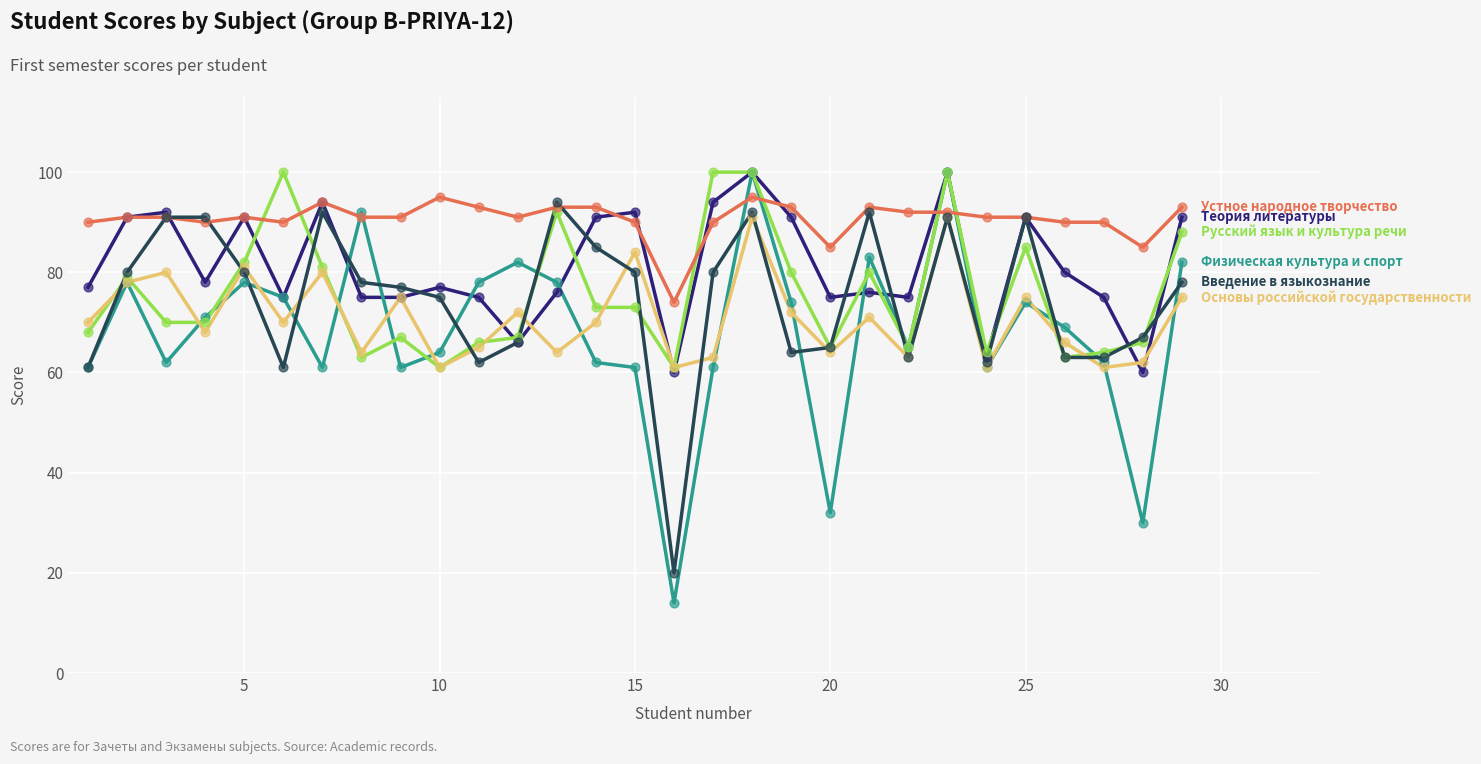

What is the maximum value shown in the chart?

100